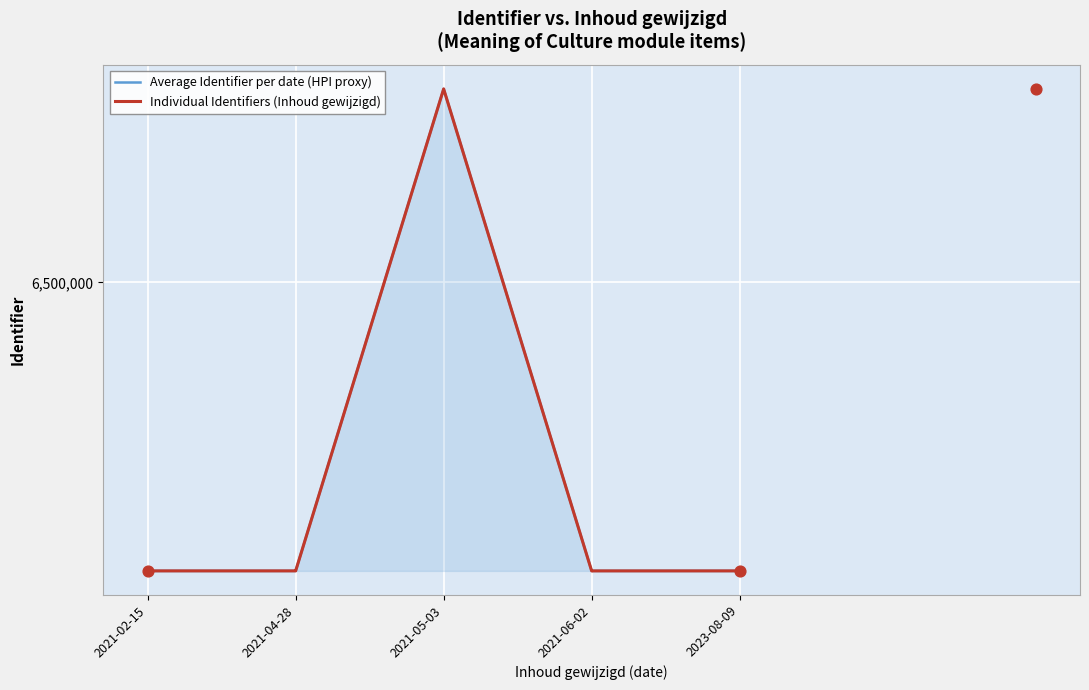

Between 2021-02-15 and 2021-02-15, which is larger?

2021-02-15